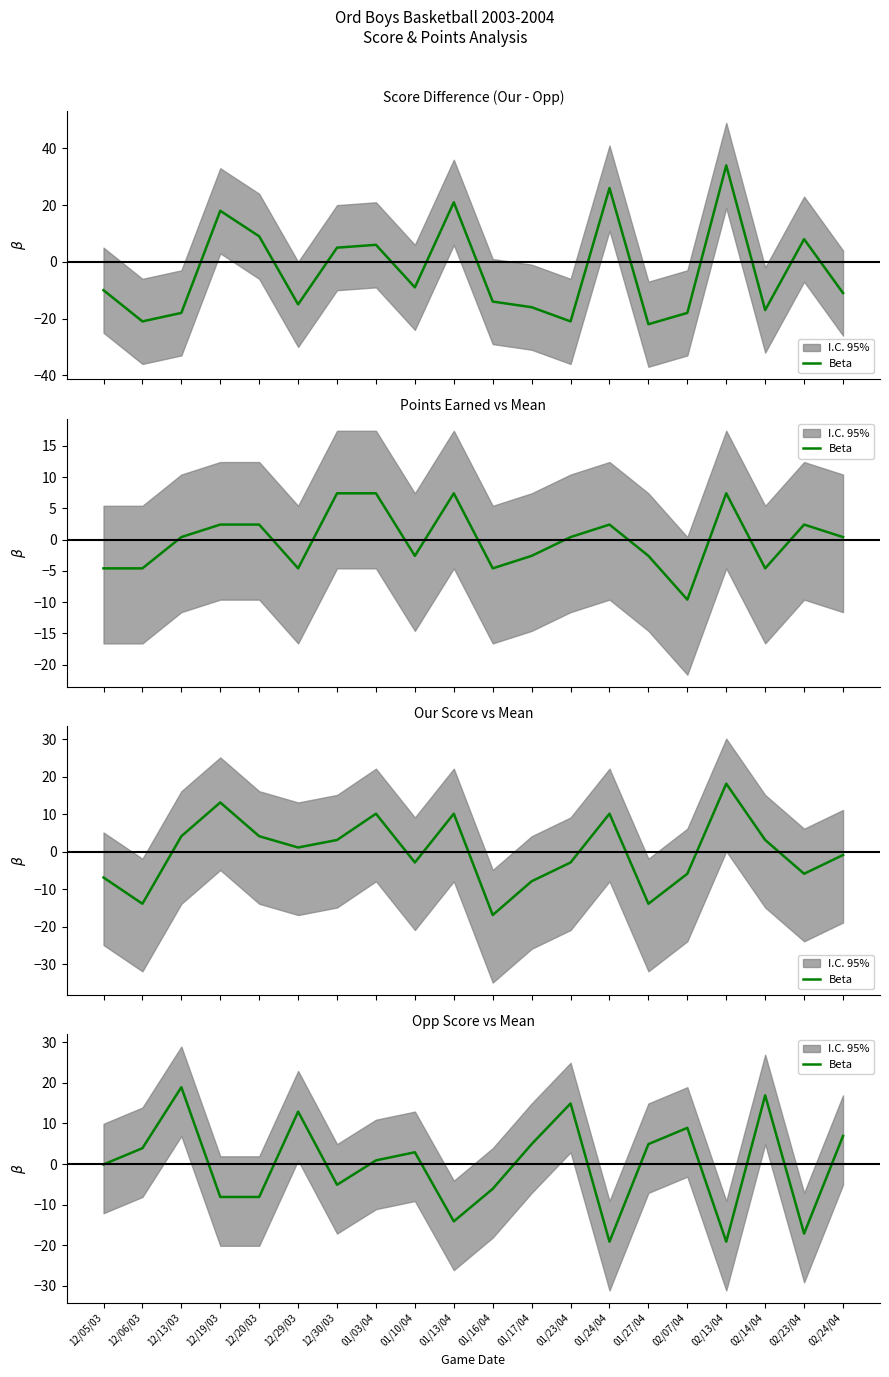

How many data points are less than 2?

10